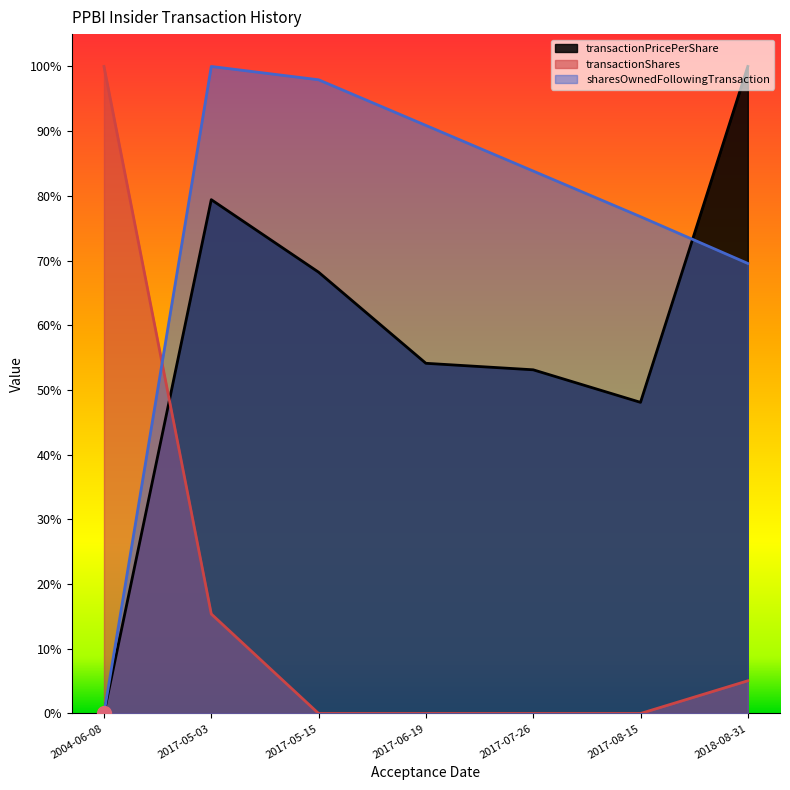

What position from the right is 2004-06-08?

7